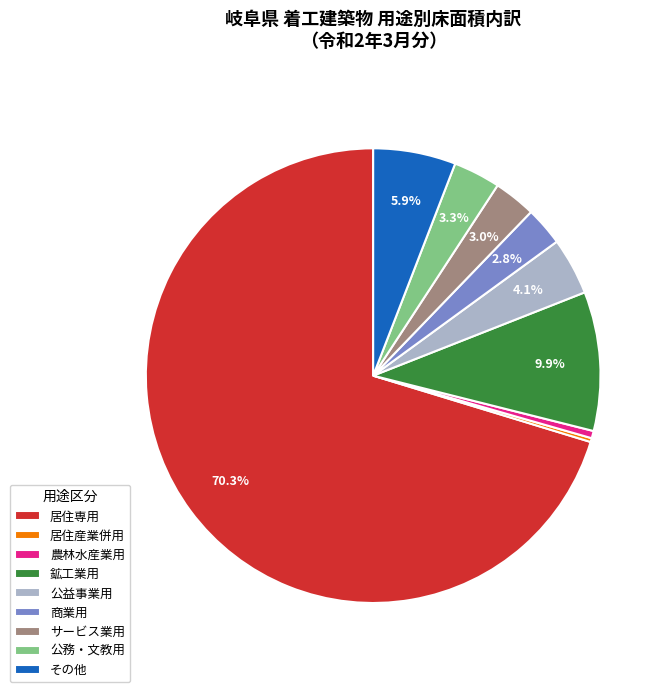

Does any single category account for the majority?

Yes